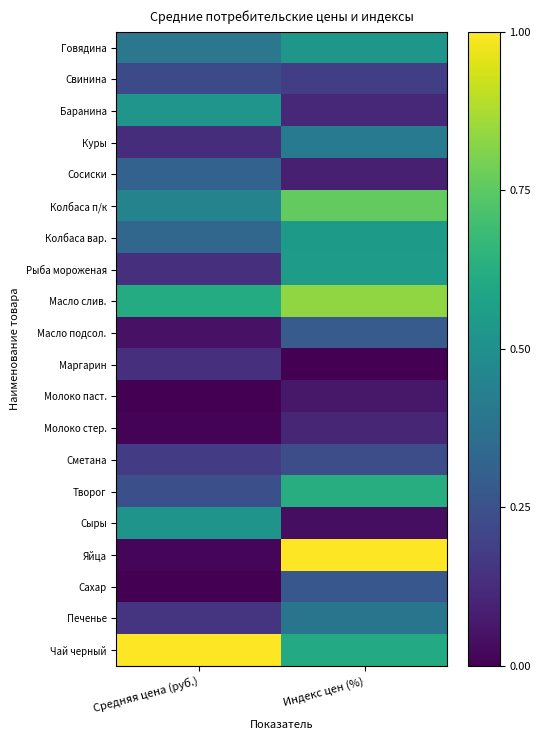

At how many categories does at least one series exceed 0?

2